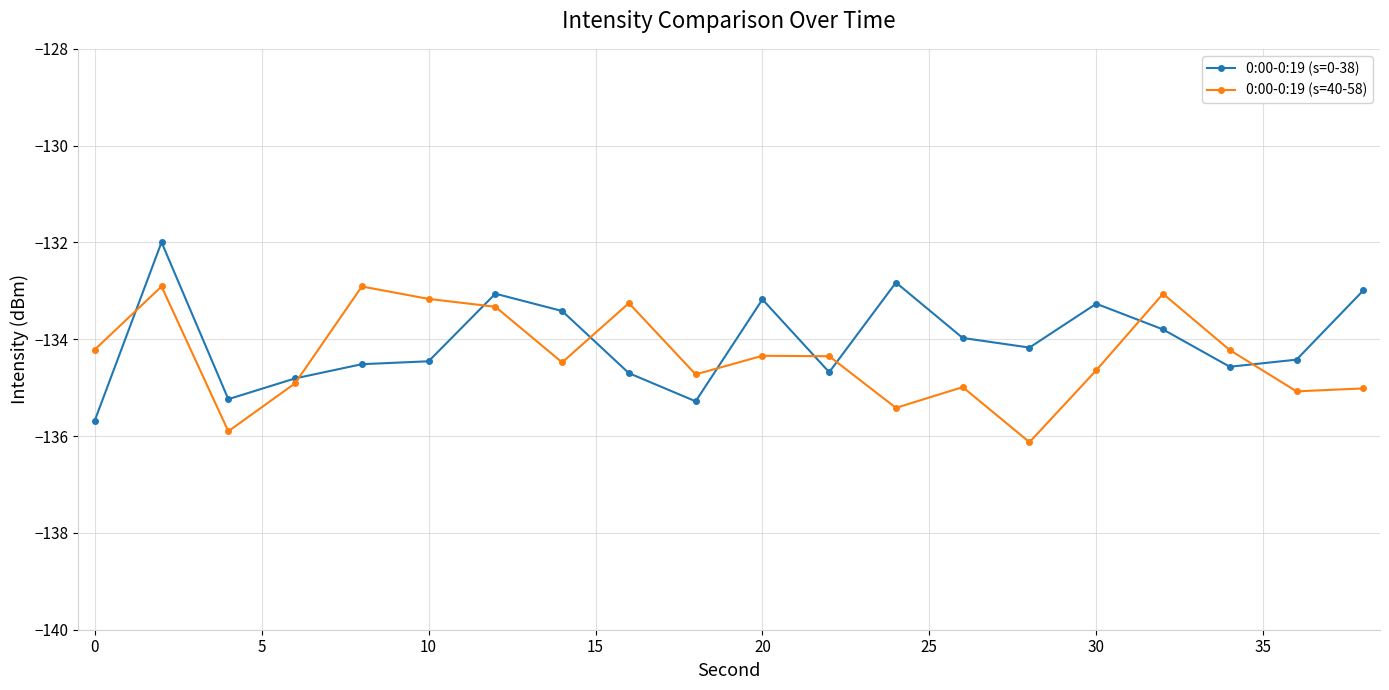

Does the chart have visible grid lines?

Yes